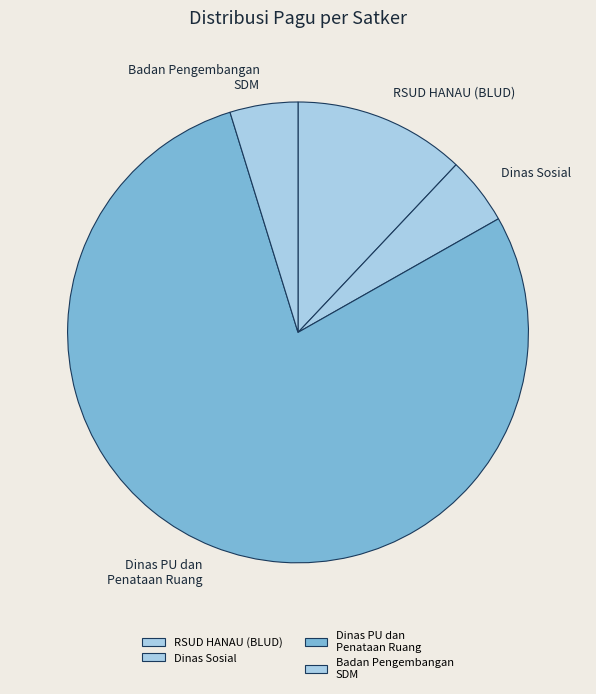

Does RSUD HANAU (BLUD) account for over 50% of the chart?

No